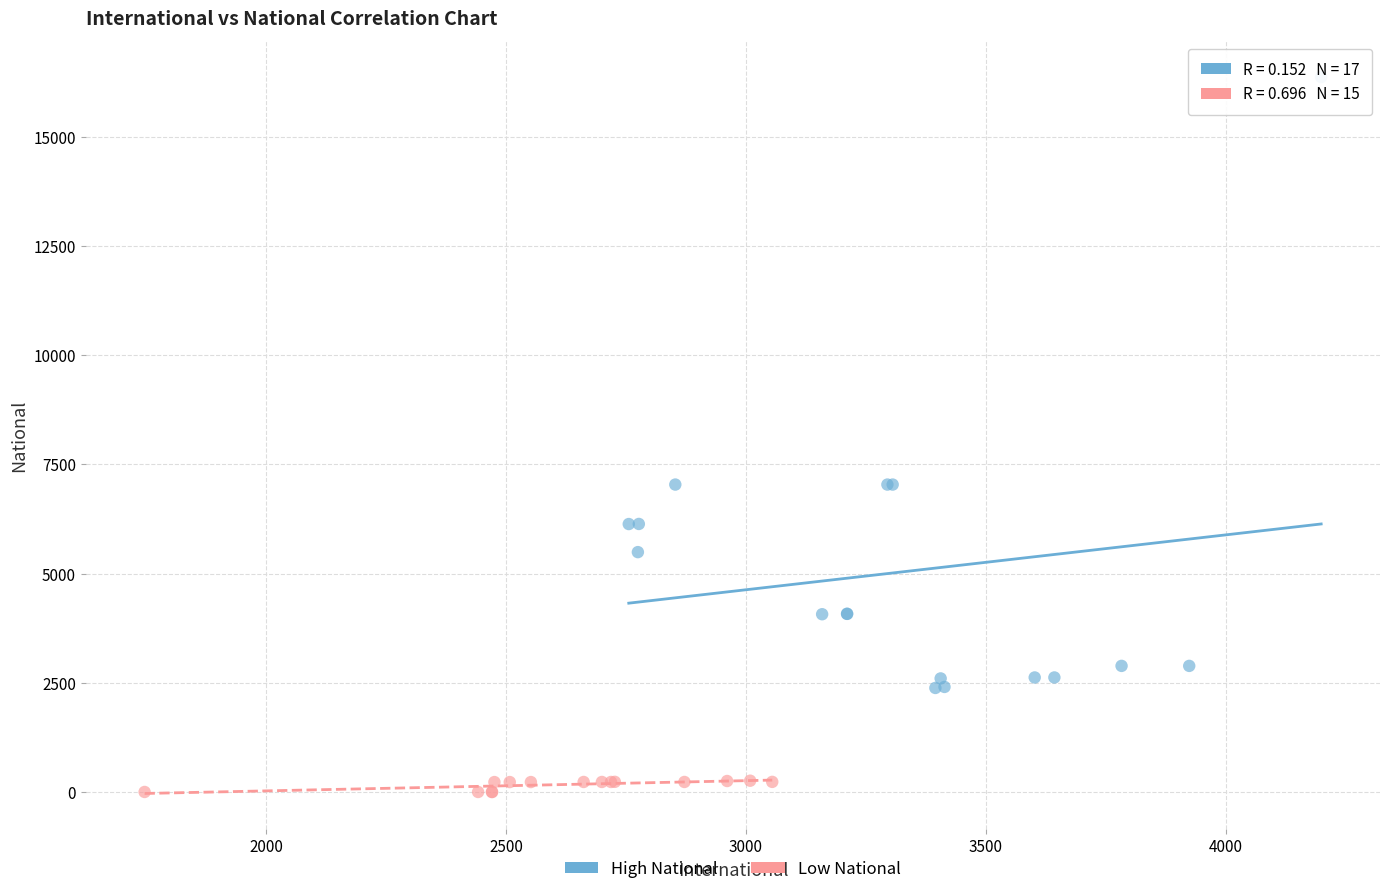

Which series contains the highest Y value?

High National